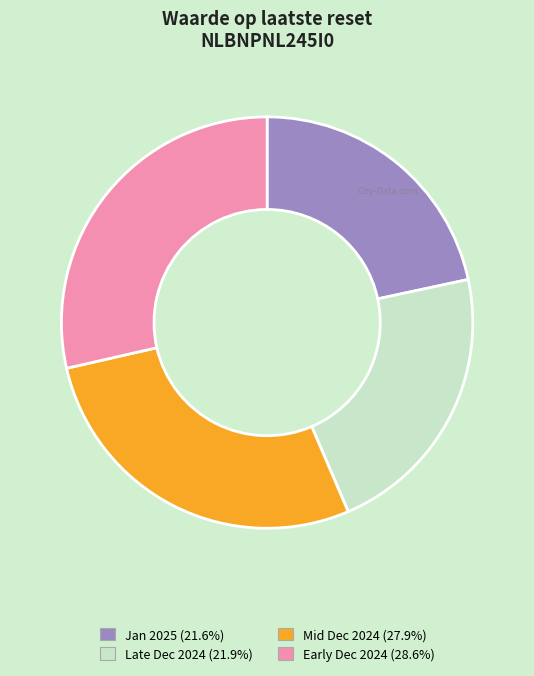

Does any single category account for the majority?

No